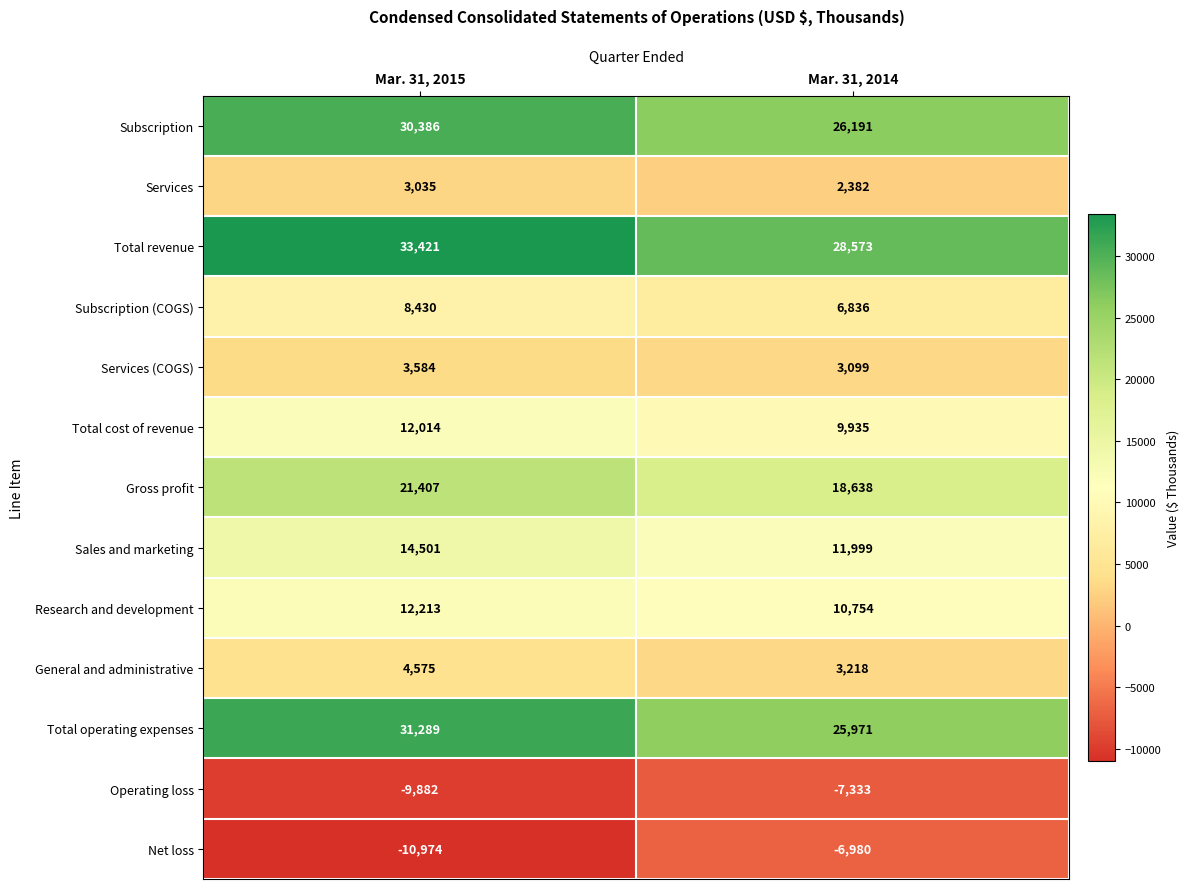

Reading left to right, extract all data points from this chart.

Subscription: 30386	26191
Services: 3035	2382
Total revenue: 33421	28573
Subscription (COGS): 8430	6836
Services (COGS): 3584	3099
Total cost of revenue: 12014	9935
Gross profit: 21407	18638
Sales and marketing: 14501	11999
Research and development: 12213	10754
General and administrative: 4575	3218
Total operating expenses: 31289	25971
Operating loss: -9882	-7333
Net loss: -10974	-6980